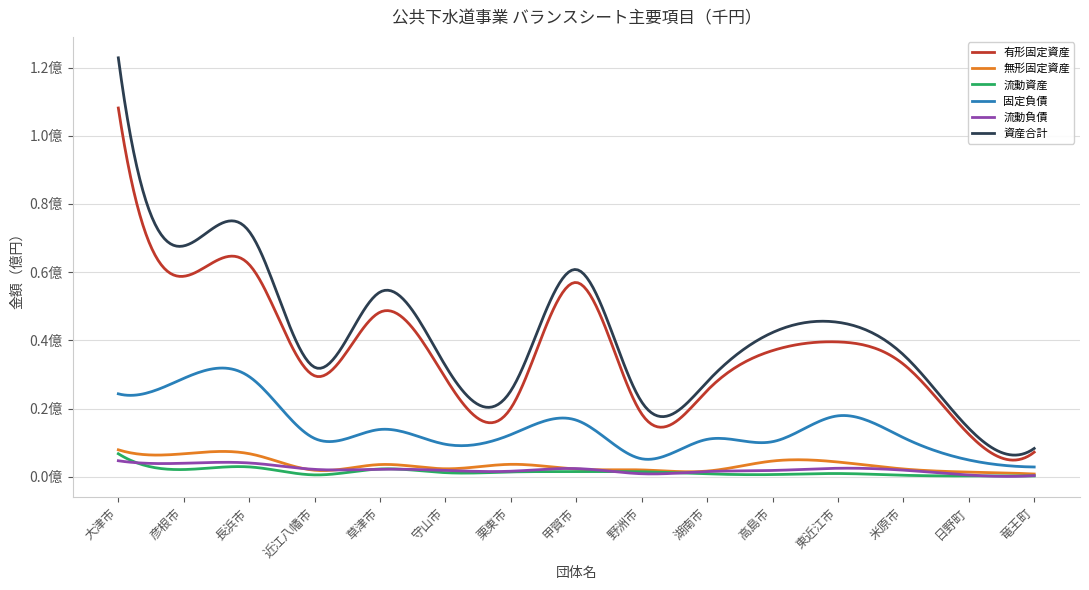

At which category does the chart reach its minimum across all series?

日野町